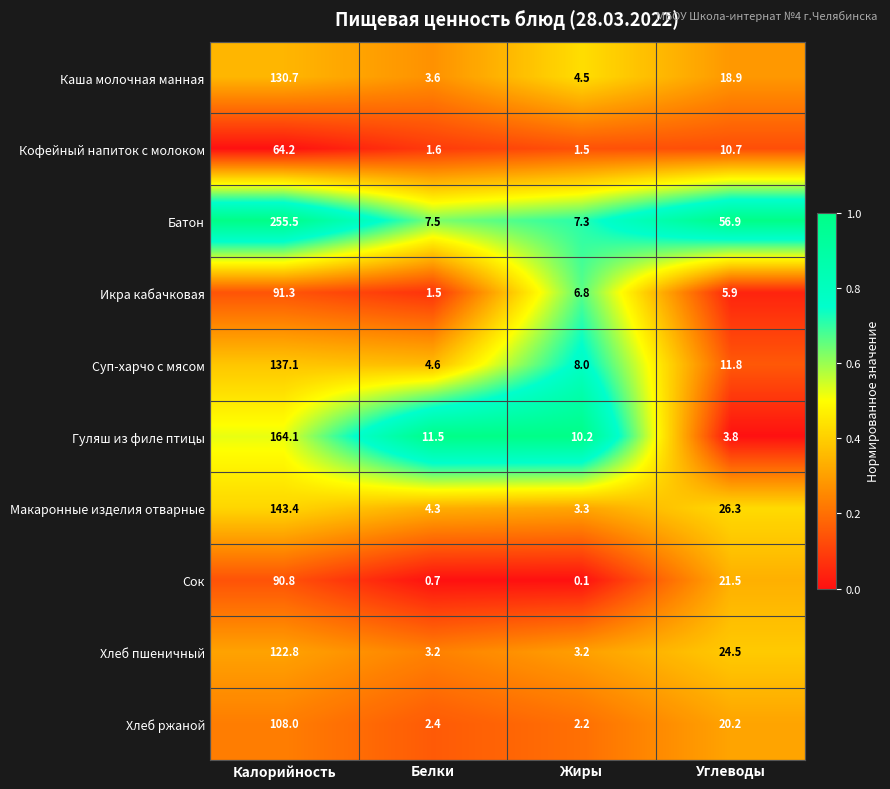

How many distinct data groups are displayed?

10